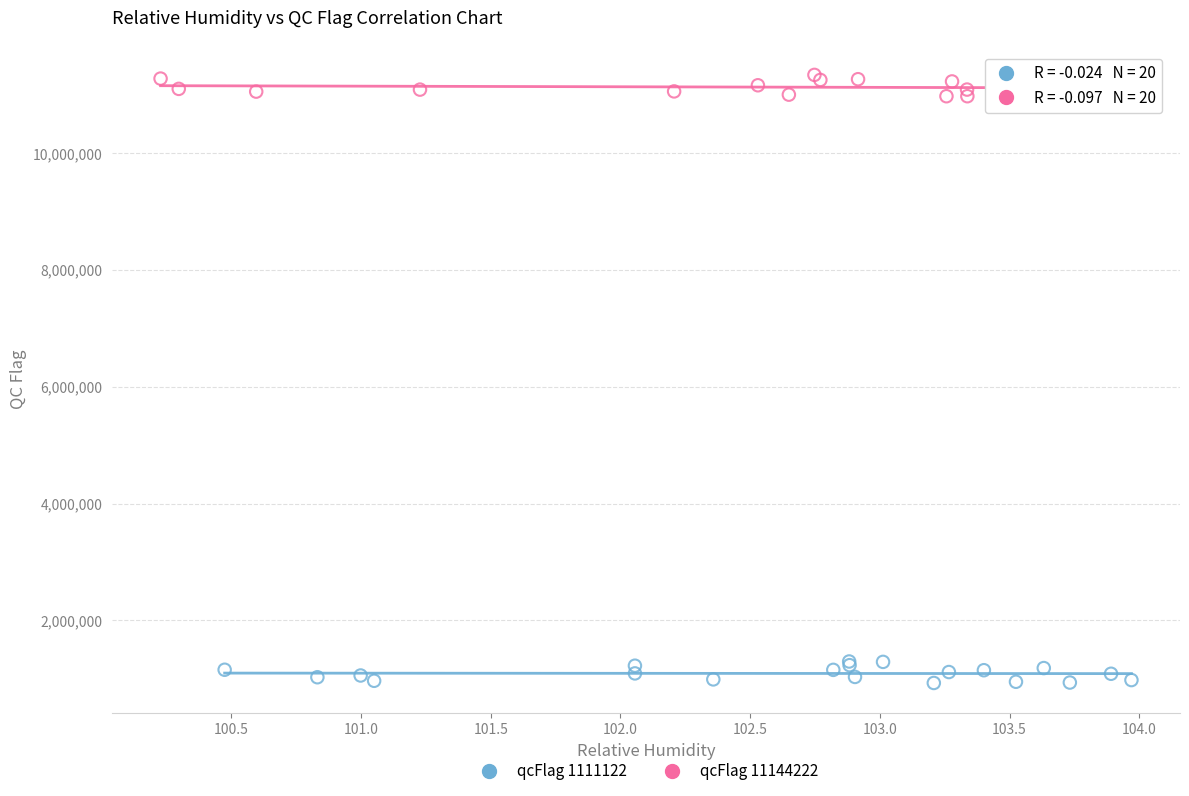

Which series contains the highest Y value?

qcFlag 11144222